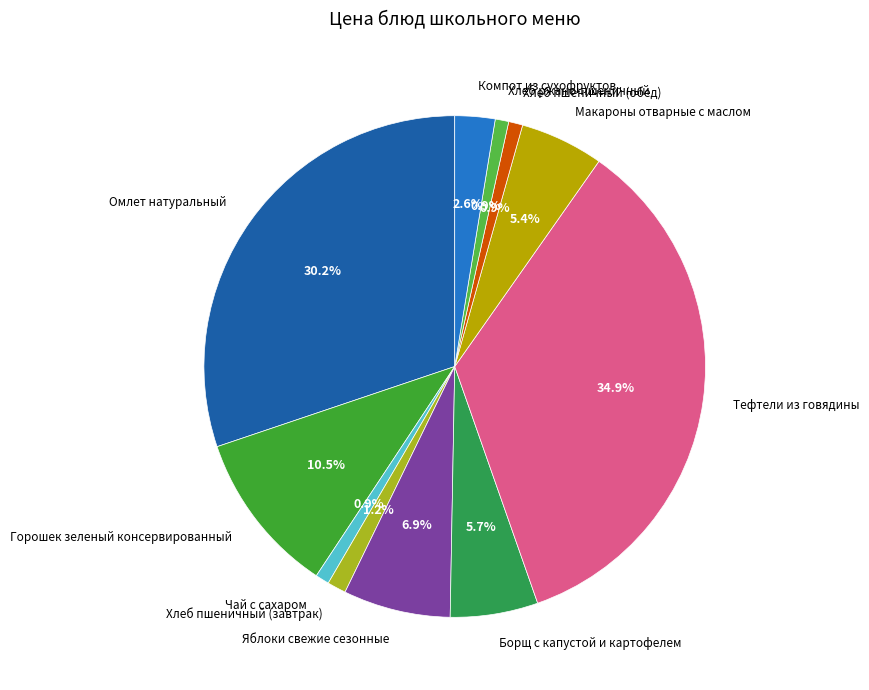

Is Хлеб пшеничный (завтрак) the majority of the pie?

No